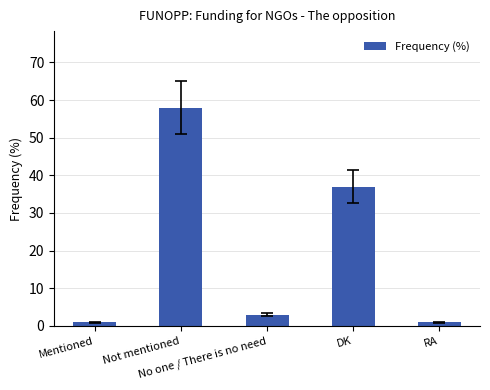

What is the ratio of the value at No one / There is no need to the value at DK?

0.1